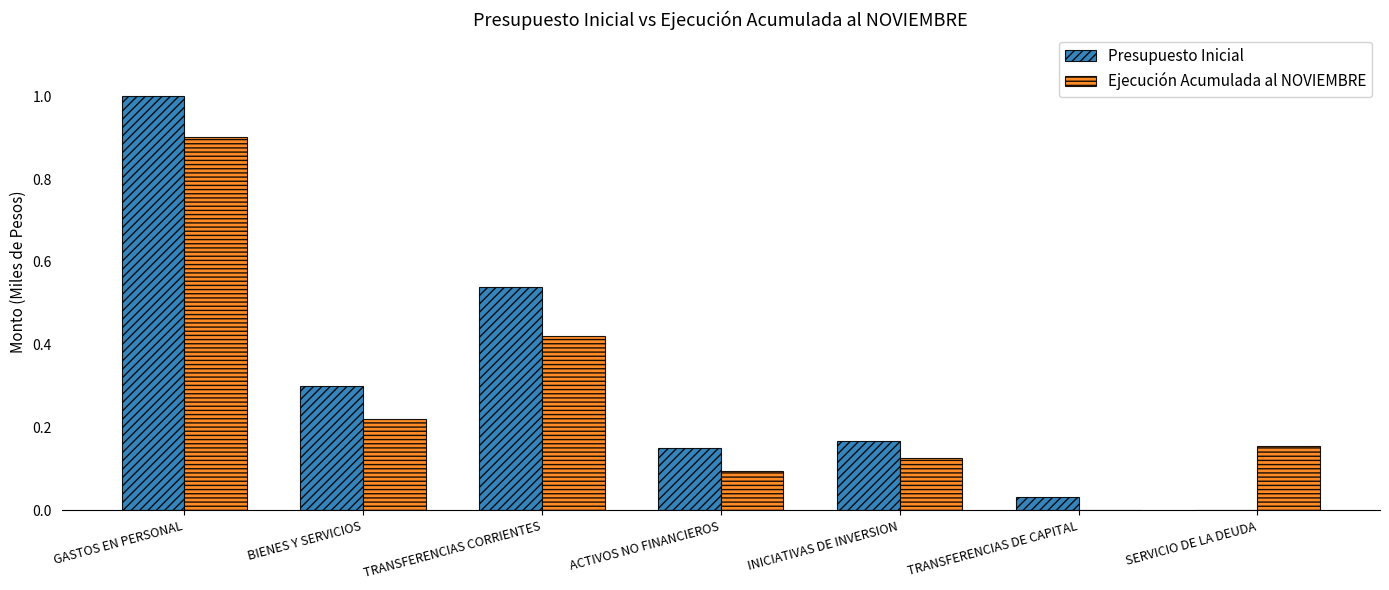

What is the sum of the Presupuesto Inicial values at TRANSFERENCIAS DE CAPITAL and BIENES Y SERVICIOS?

0.3